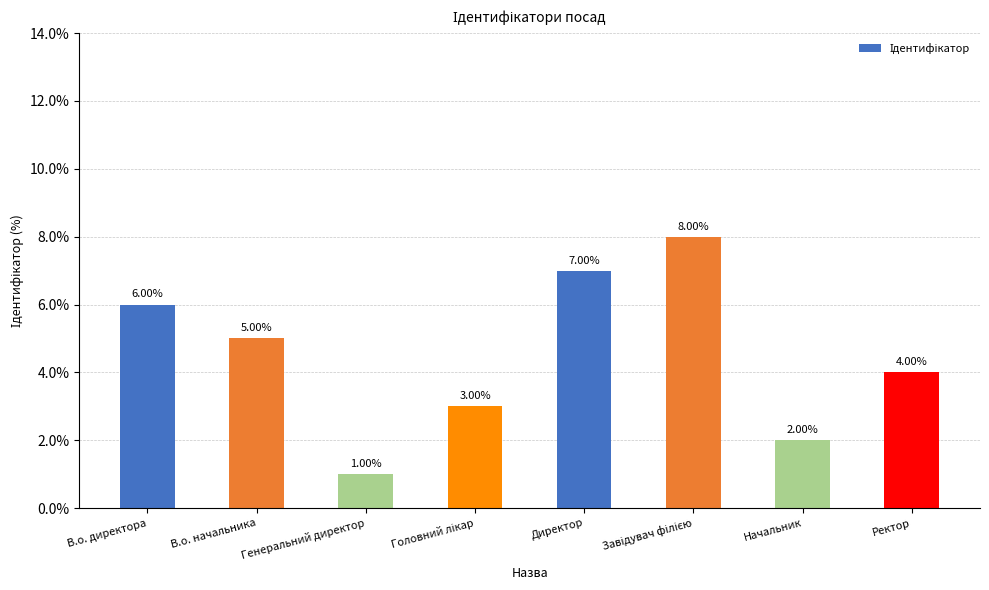

Reading left to right, what are all the values shown in this chart?

6	5	1	3	7	8	2	4